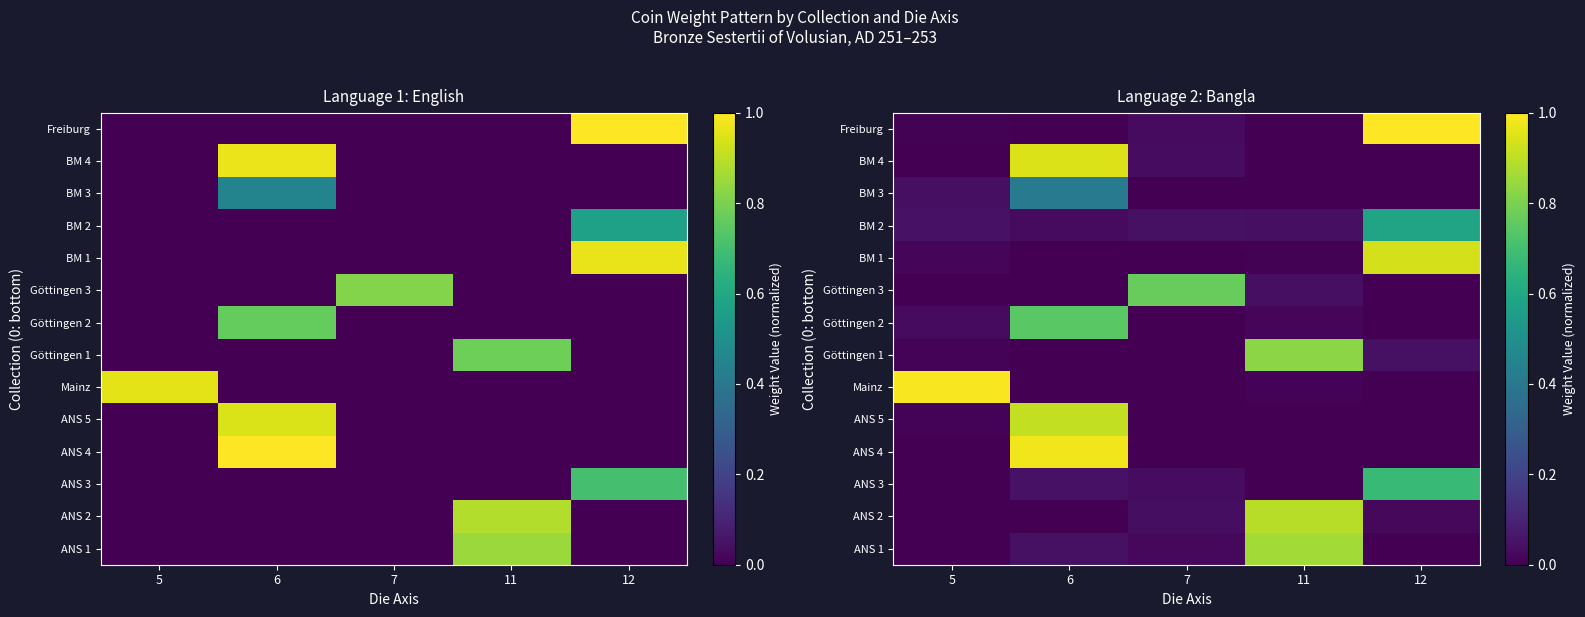

At how many categories does at least one series exceed 0?

5